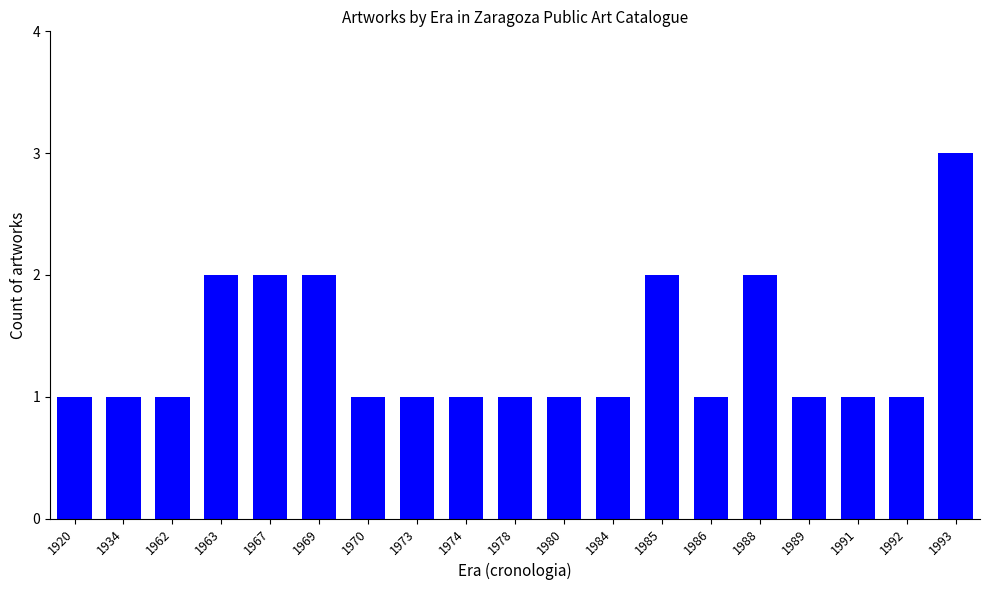

What is the change in value from 1970 to 1993?

+2